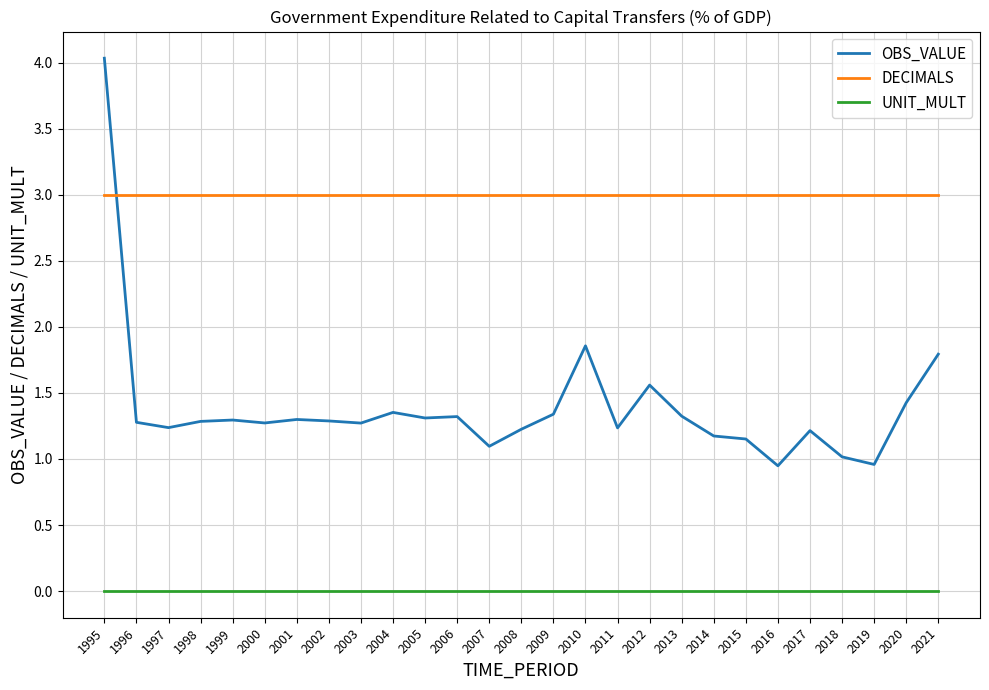

Between 2002 and 2020, which series saw the biggest shift?

OBS_VALUE